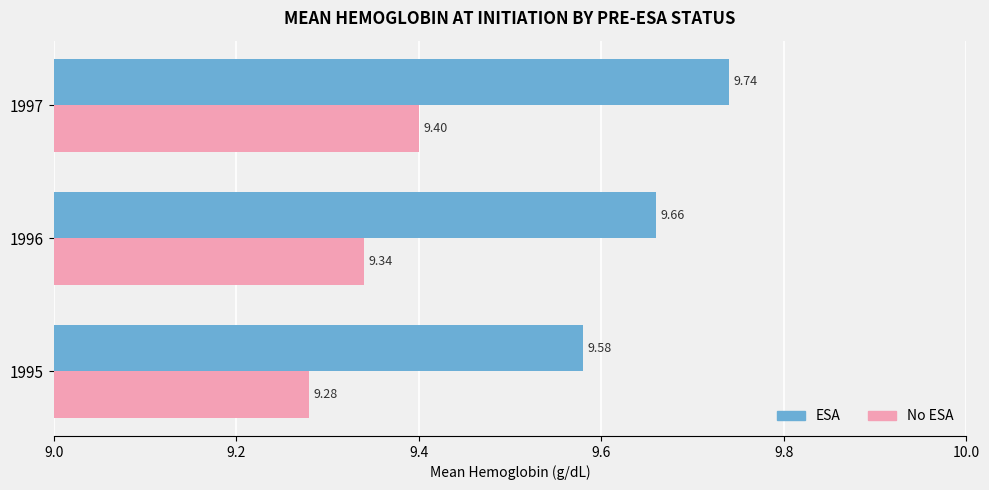

At how many categories does at least one series exceed 9?

3